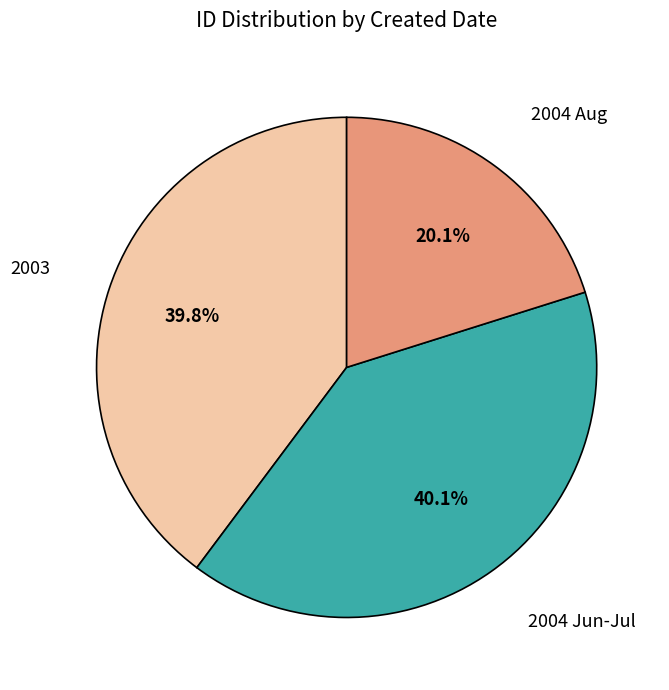

Is there a majority slice in this chart?

No